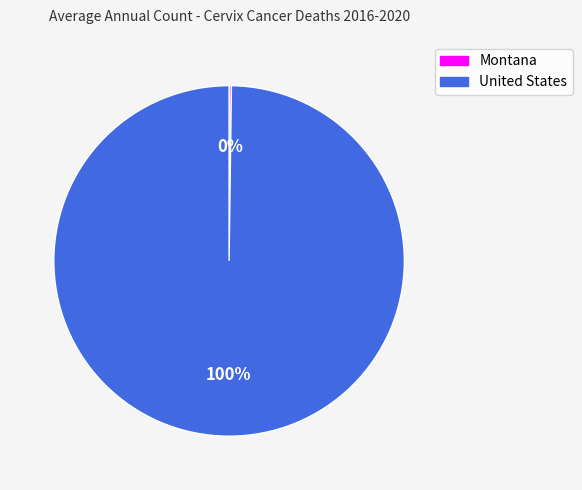

To the nearest percent, what portion does United States represent?

100%